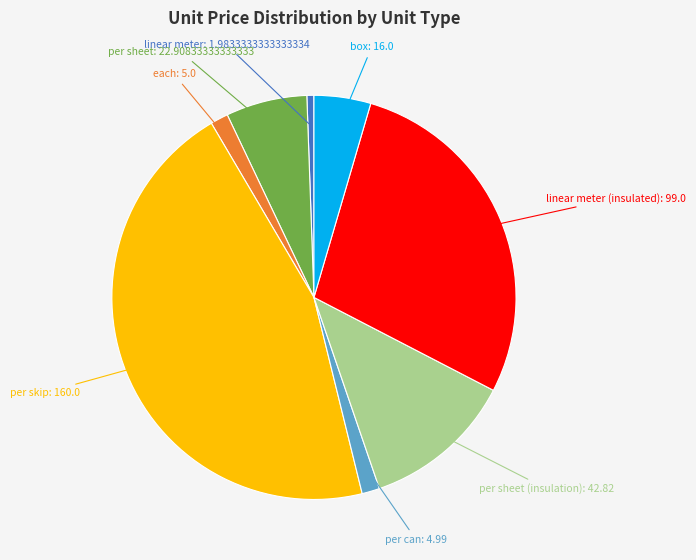

How many segments does this pie chart have?

8